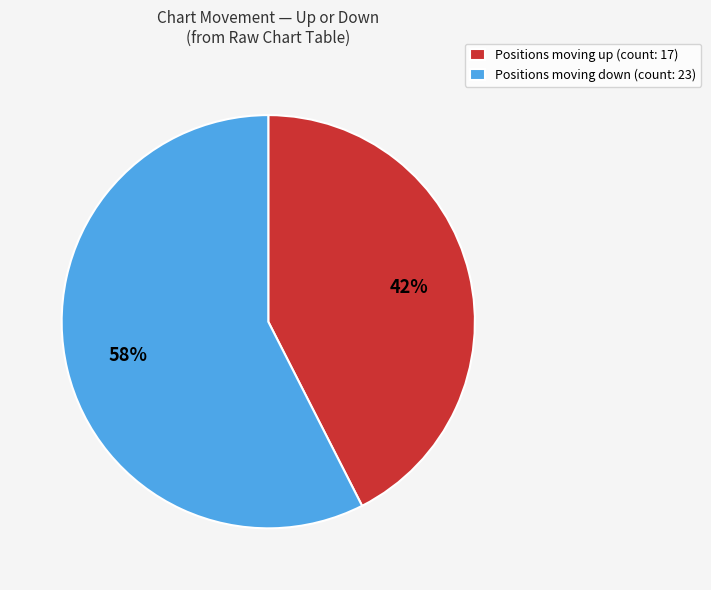

What percentage is the Positions moving up (count: 17) slice, to the nearest percent?

43%